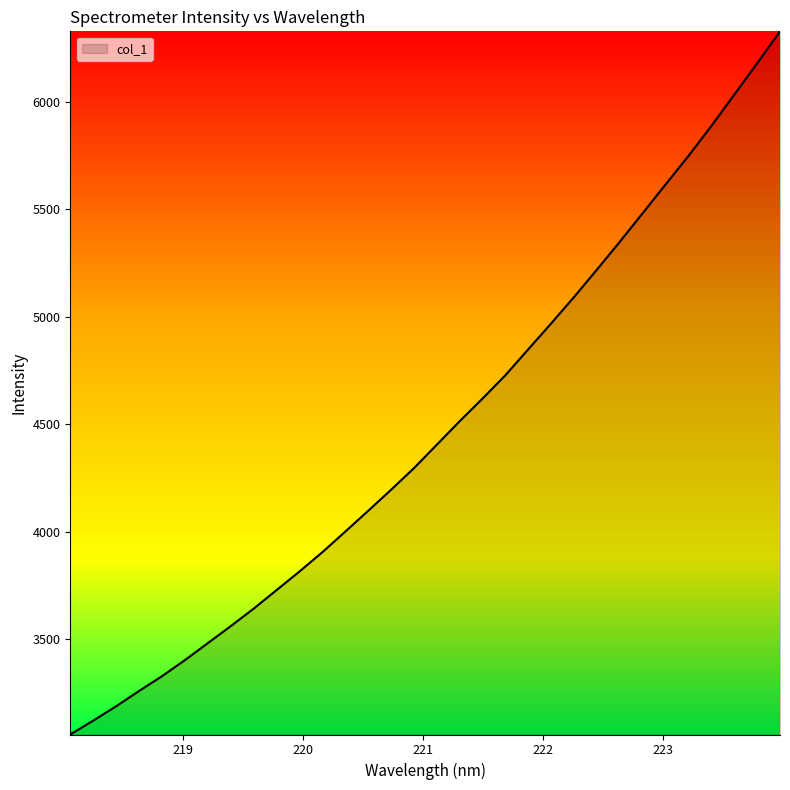

What is the value of the 17th point from the left?

4405.1